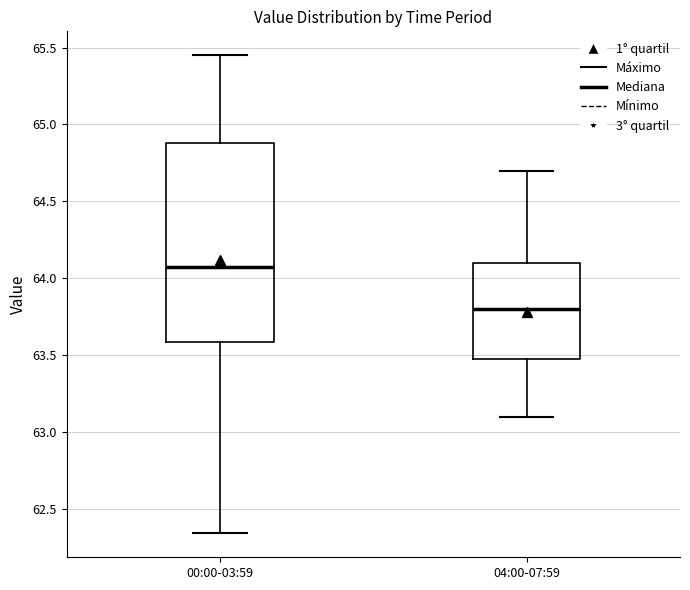

Reading left to right, read every box against the y-axis: the position of its median line, the range the box covers, and the ends of its whiskers. The values are not printed on the chart, so give them approximately, as read against the axis.

00:00-03:59: median 64.10, box 63.60 to 64.90, whiskers 62.35 to 65.45
04:00-07:59: median 63.80, box 63.50 to 64.10, whiskers 63.10 to 64.70